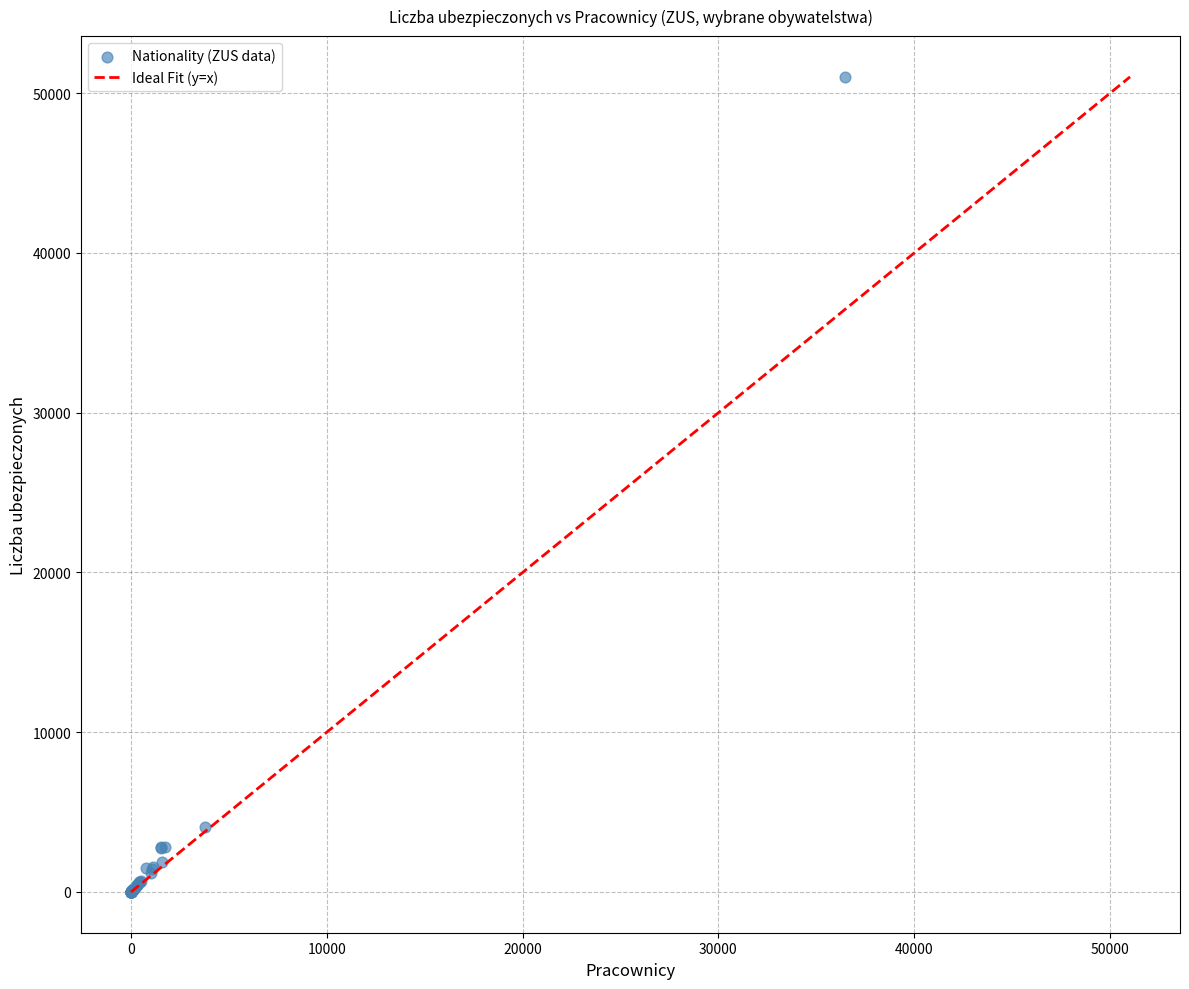

What Y value in the scatter plot is closest to 25513?

4077